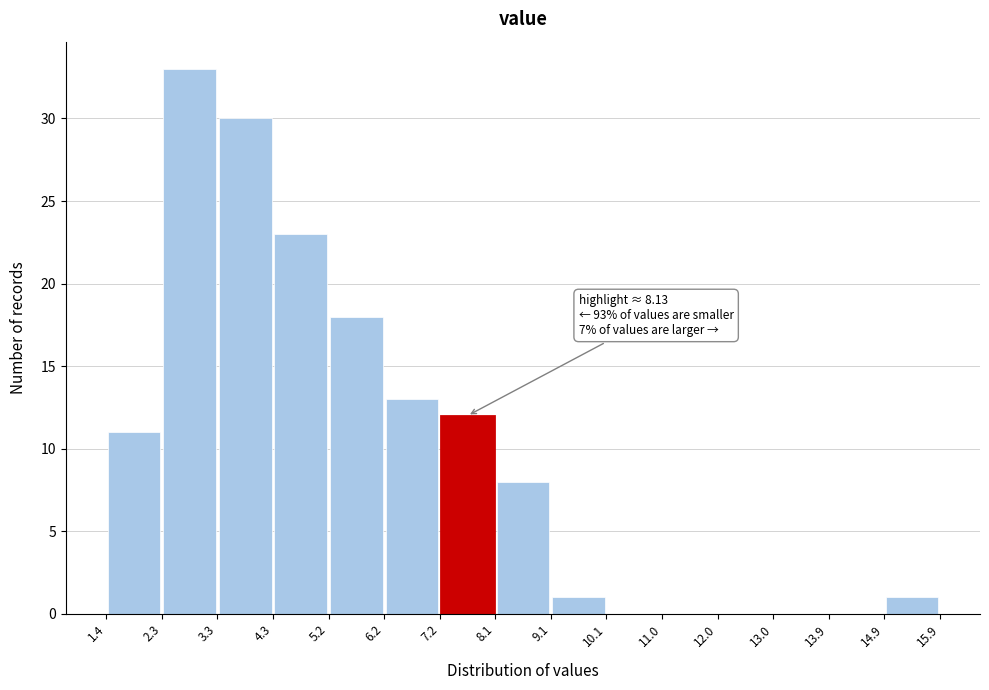

Which range on the x-axis has the tallest bar?

2.3 to 3.3